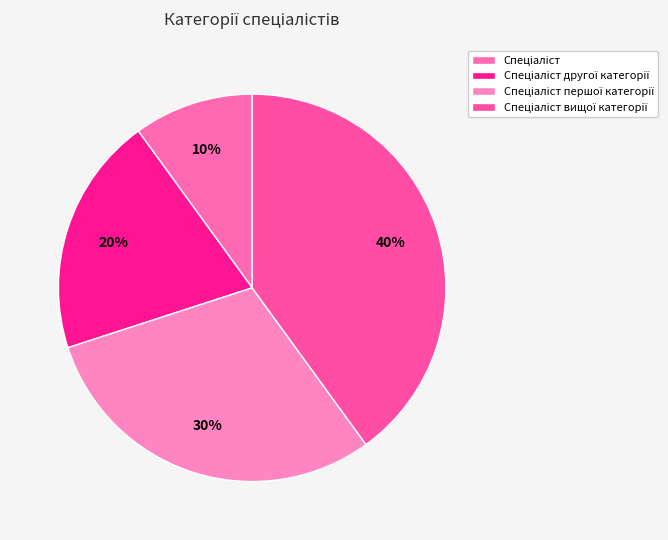

To the nearest percent, what percentage of the pie is Спеціаліст другої категорії?

20%